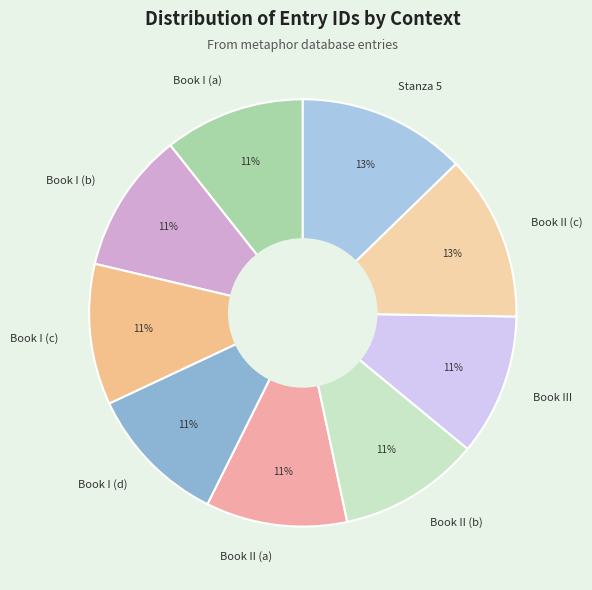

True or false: Book I (a) accounts for 11% of the total.

True